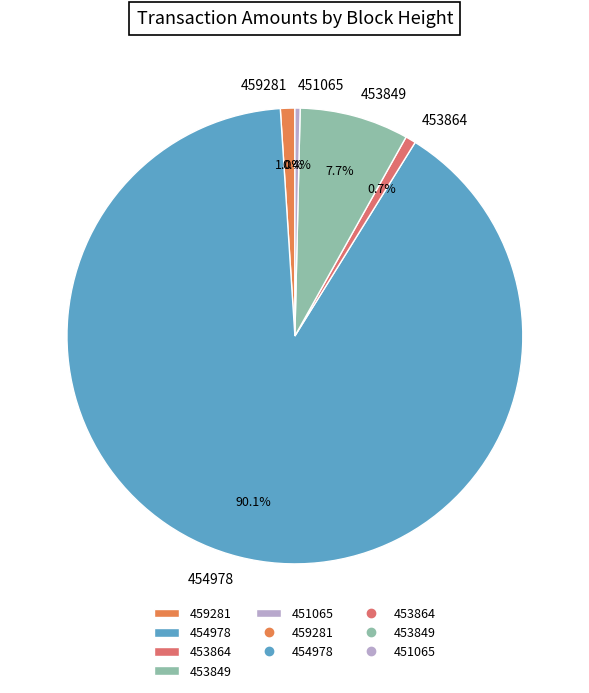

True or false: 453849 accounts for 1% of the total.

False